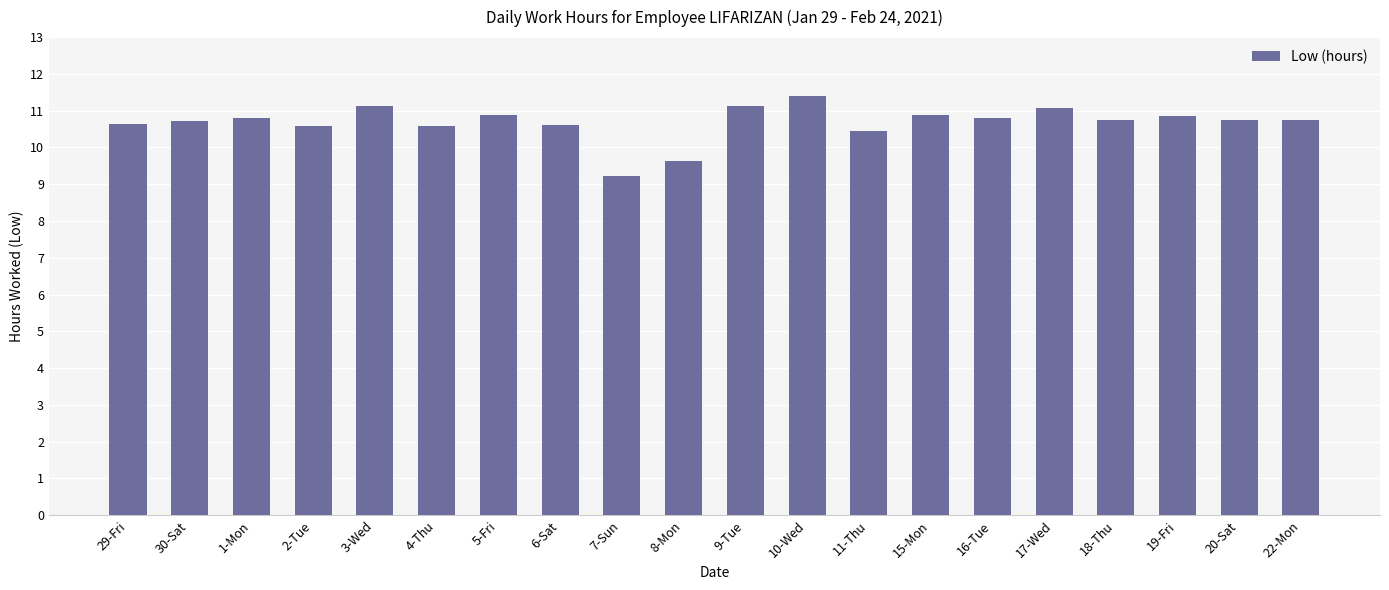

The value at 17-Wed is 11.1. True or false?

True